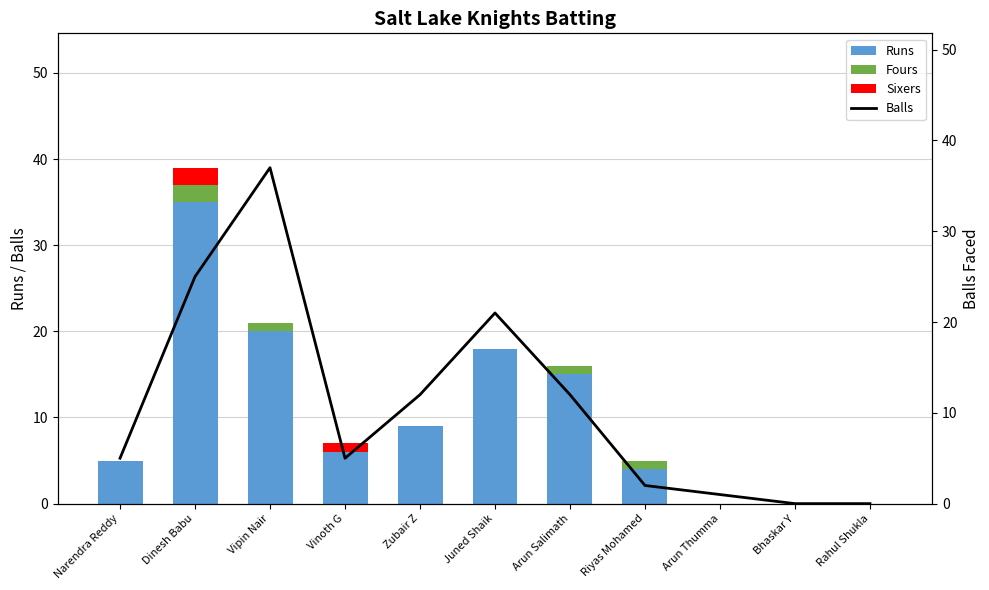

How many data points in Balls are less than 5?

4